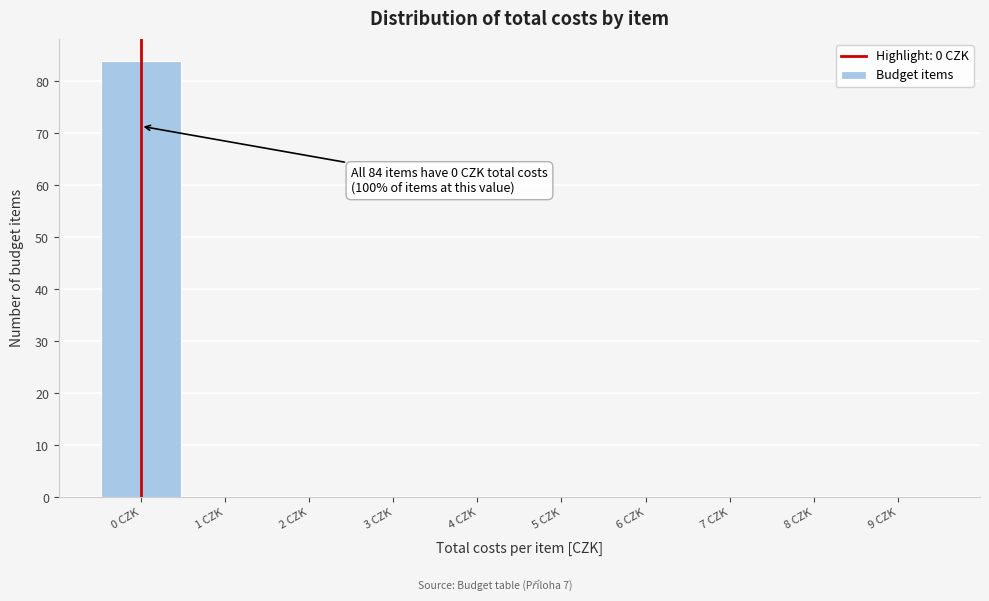

Over which range of the x-axis is the bar tallest?

-0.5 to 0.5